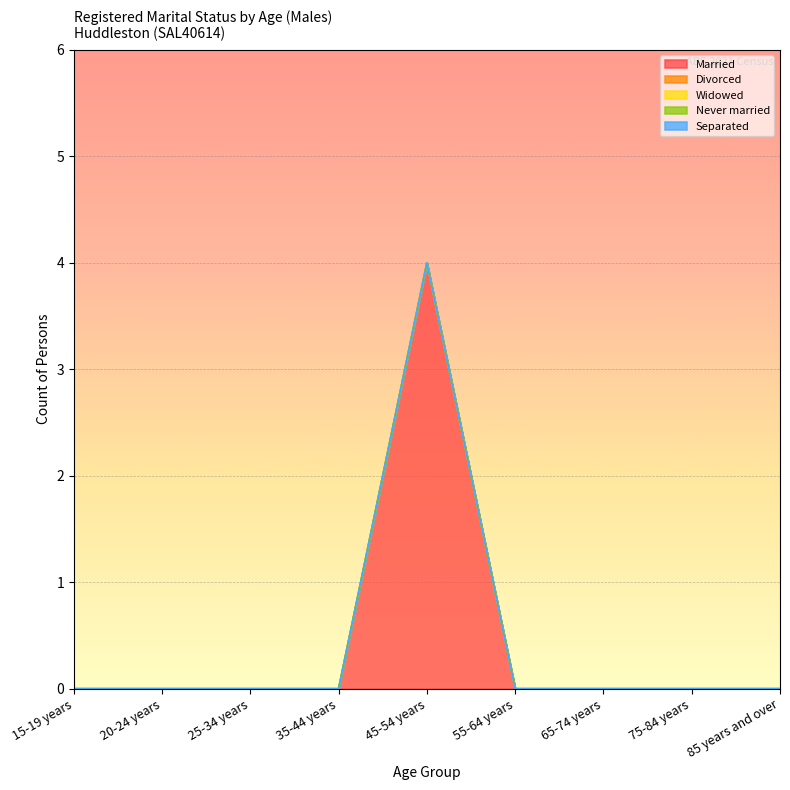

Between 55-64 years and 65-74 years, which series saw the biggest shift?

Married